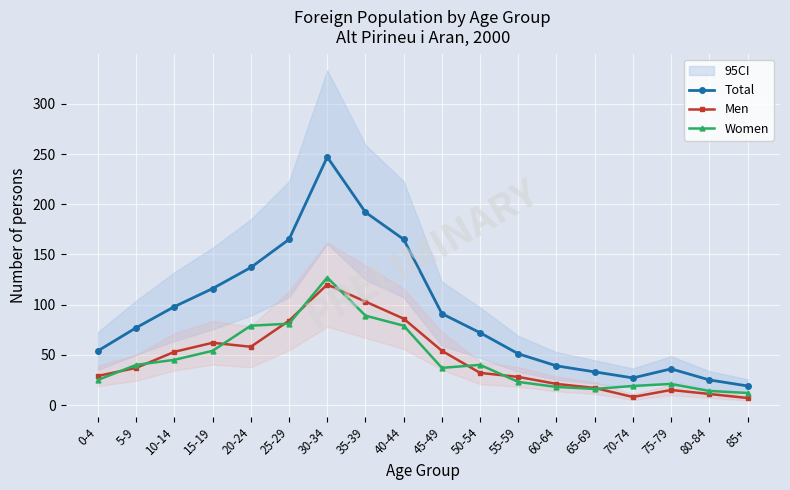

What is the smallest value displayed?

7